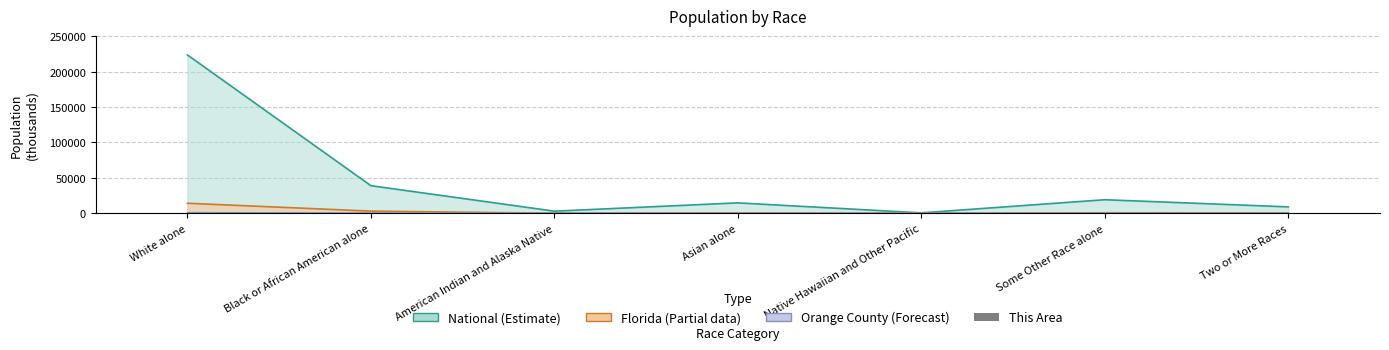

What is the total value across all series at Some Other Race alone?

19866.5